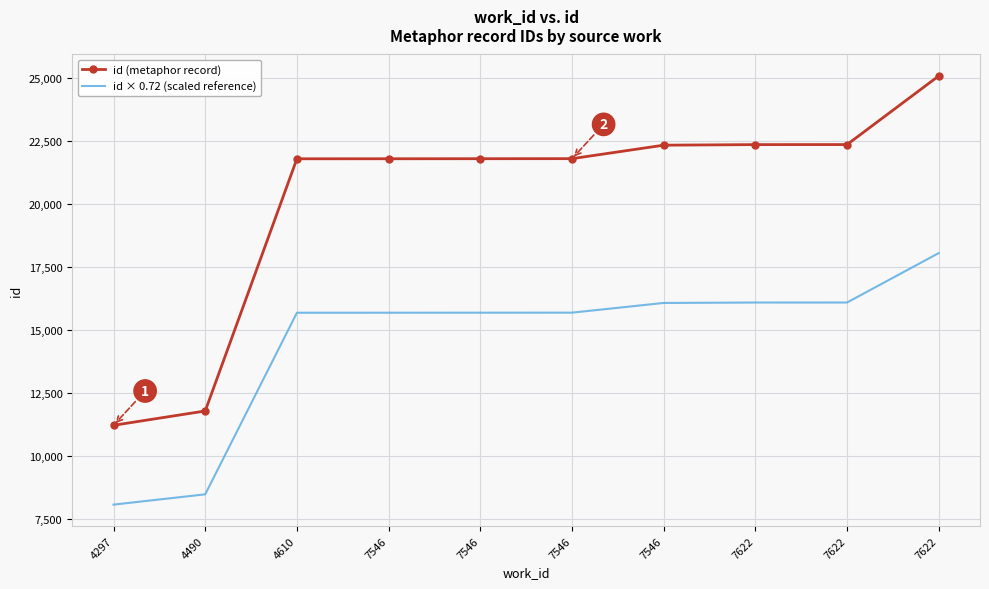

Rank the series by their maximum value, from highest to lowest.

id (metaphor record), id × 0.72 (scaled reference)